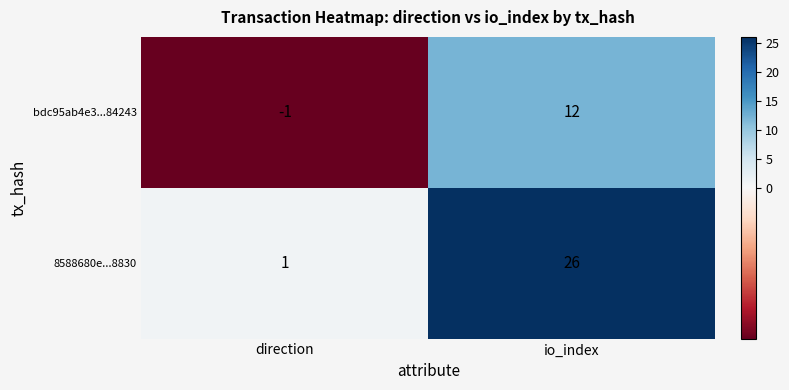

List the series in order of their overall mean, lowest first.

bdc95ab4e3...84243, 8588680e...8830